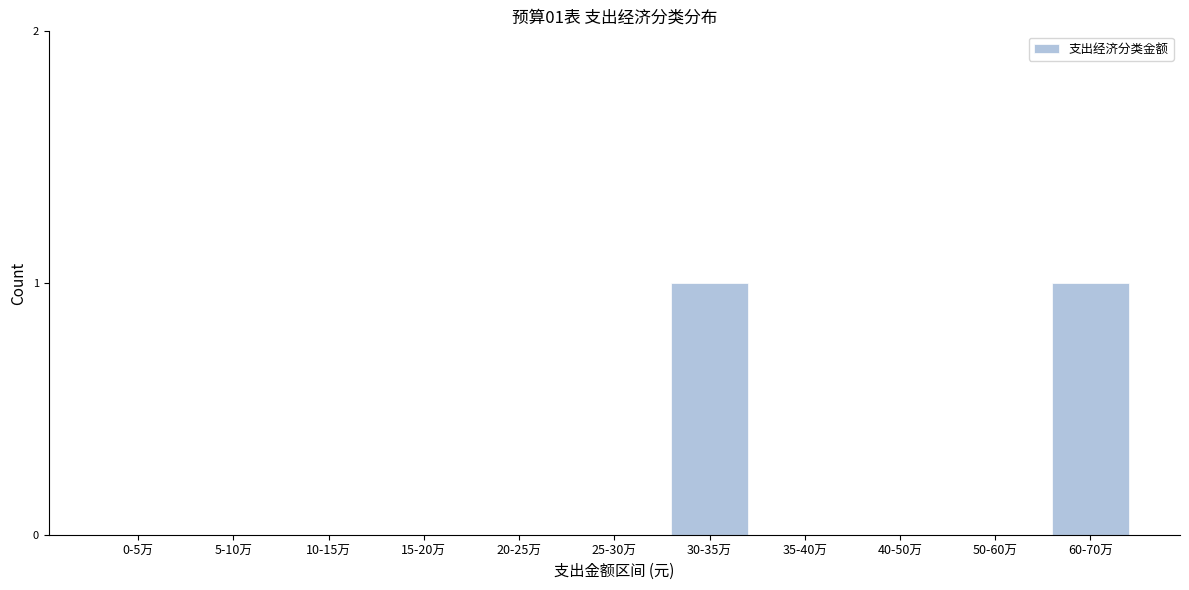

Reading right to left, what are all the values shown in this chart?

60-70万=1	50-60万=0	40-50万=0	35-40万=0	30-35万=1	25-30万=0	20-25万=0	15-20万=0	10-15万=0	5-10万=0	0-5万=0